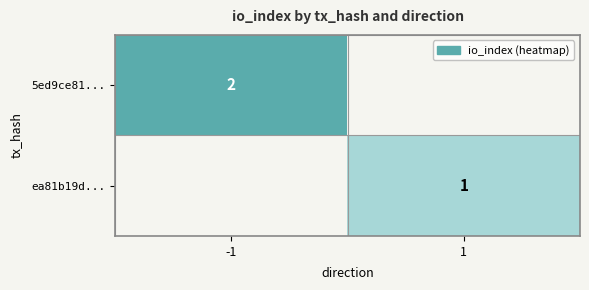

True or false: ea81b19d... has a value of 0 at 1.

False